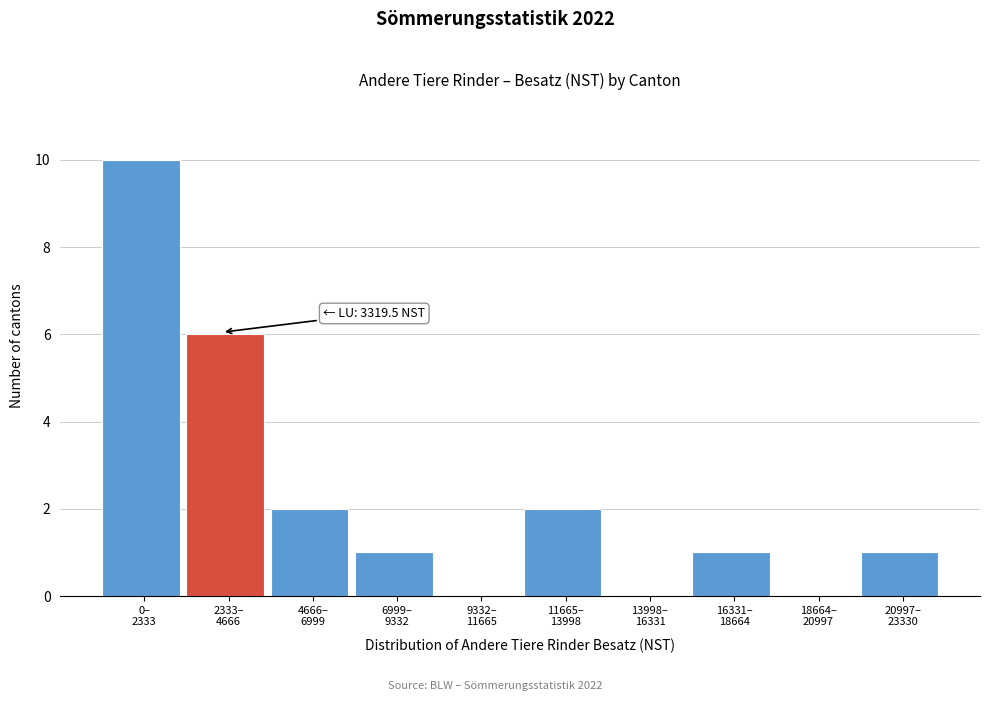

What is the sum of all values?

23